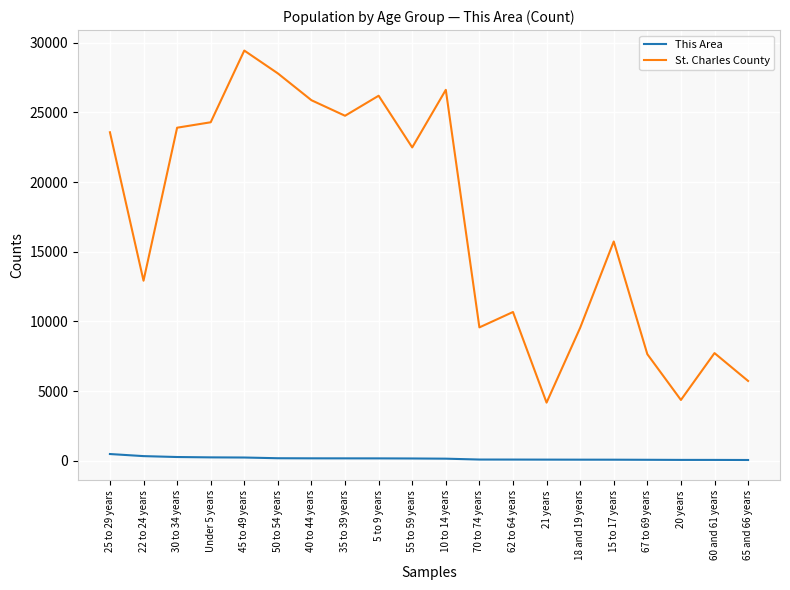

What are all the series names shown in the legend?

This Area, St. Charles County